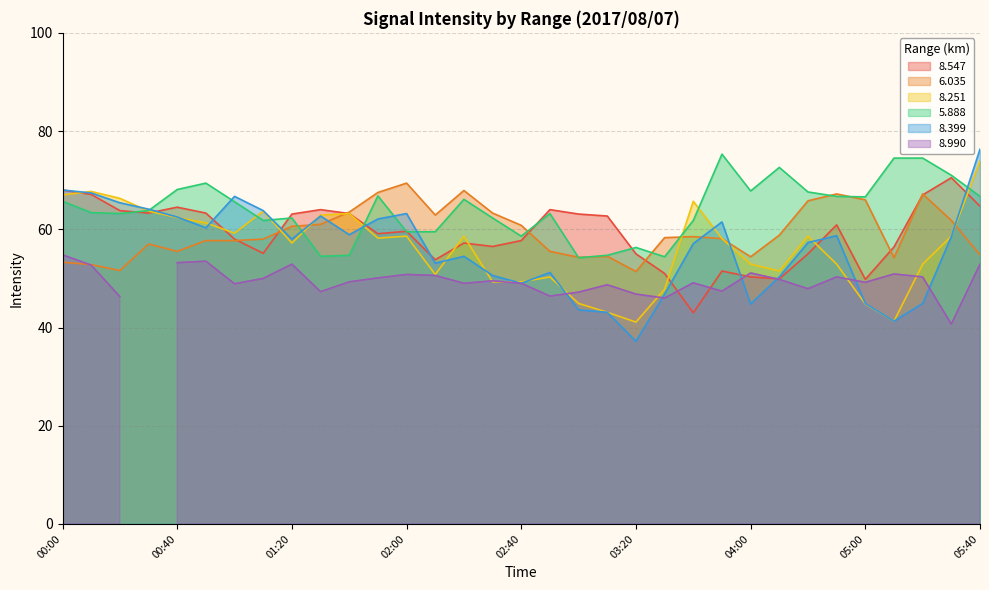

The value of 8.251 at 02:10 is 50.8. True or false?

True